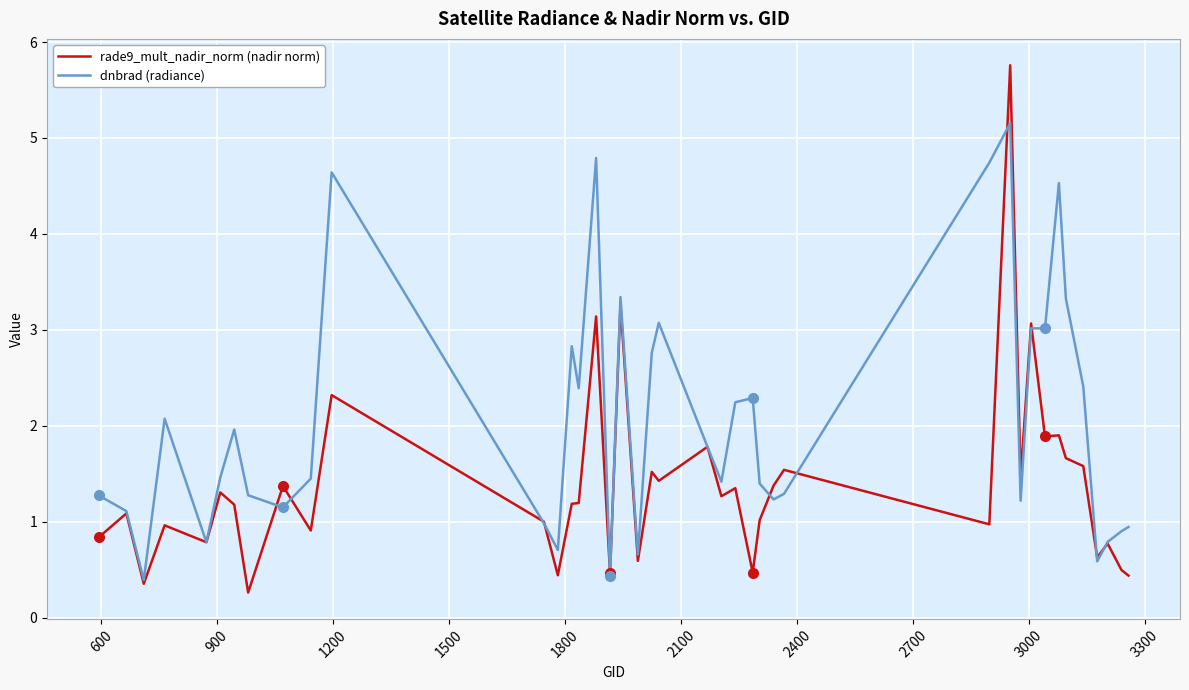

What is the greatest value displayed?

5.8